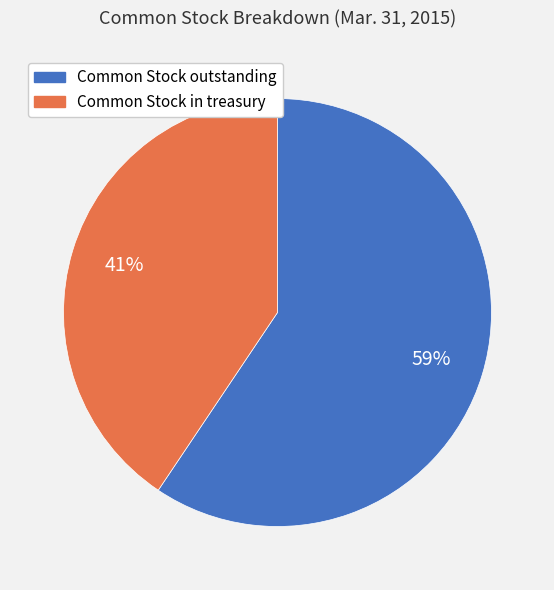

Does any single category account for the majority?

Yes